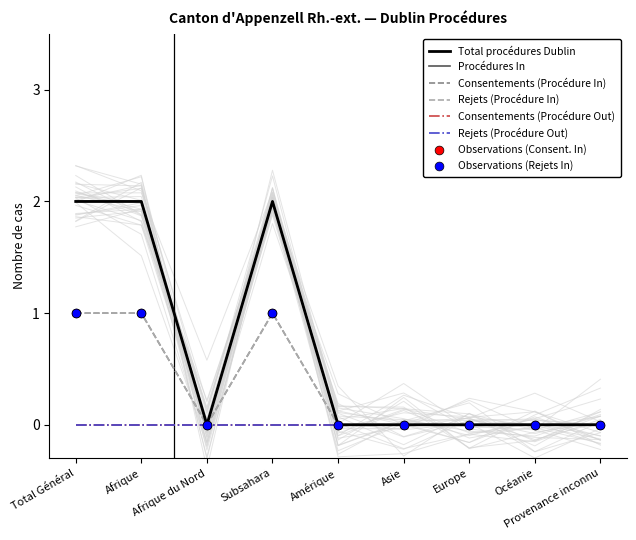

Which series contains the highest Y value?

Total procédures Dublin